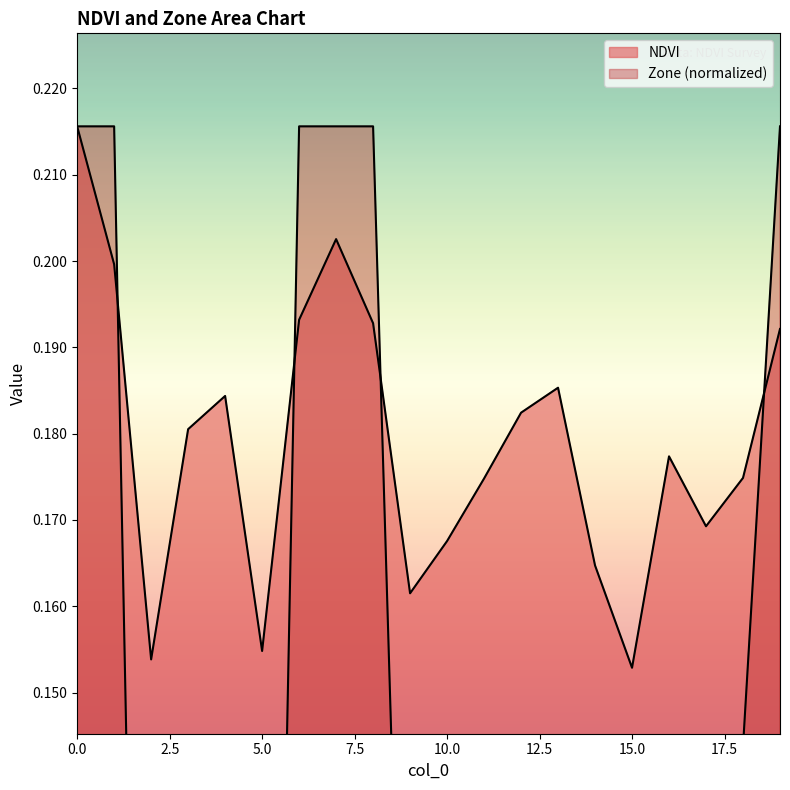

True or false: Zone and NDVI intersect in this chart.

True